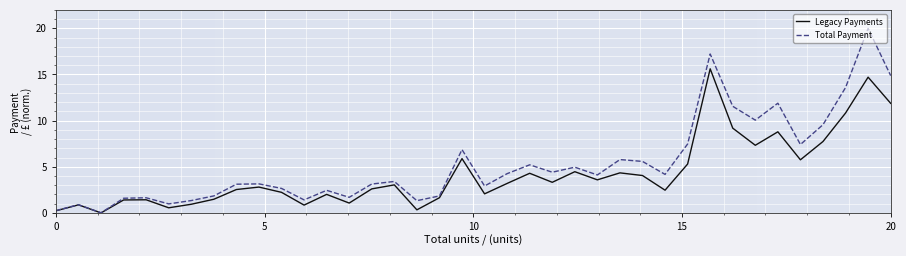

What is the difference between the maximum and minimum values in the Legacy Payments series?

15.6